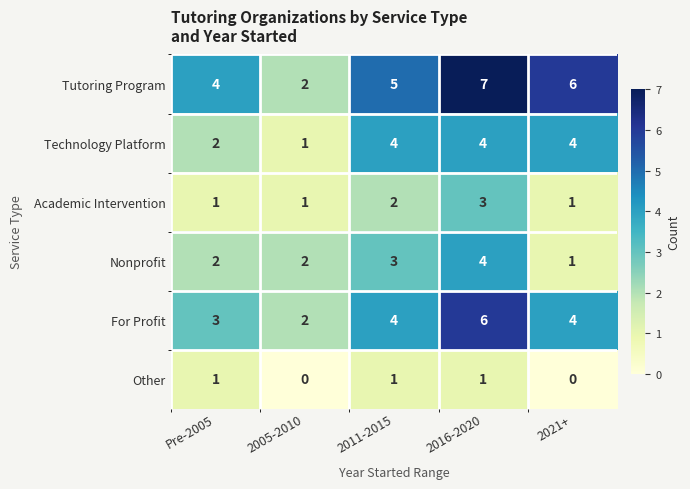

What is the difference between the maximum and minimum values in the Technology Platform series?

3